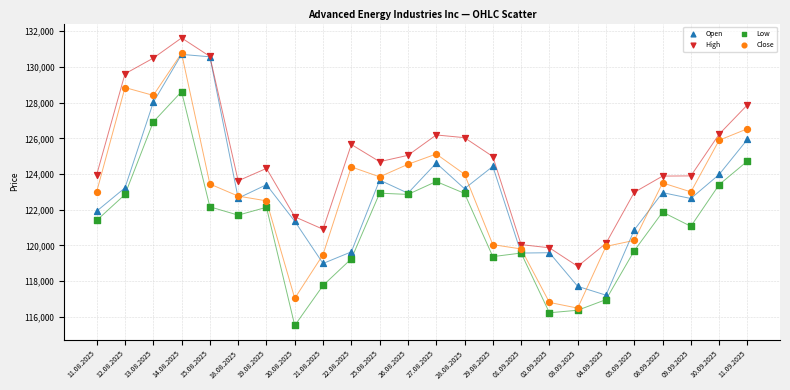

What are all the series names shown in the legend?

Open, High, Low, Close